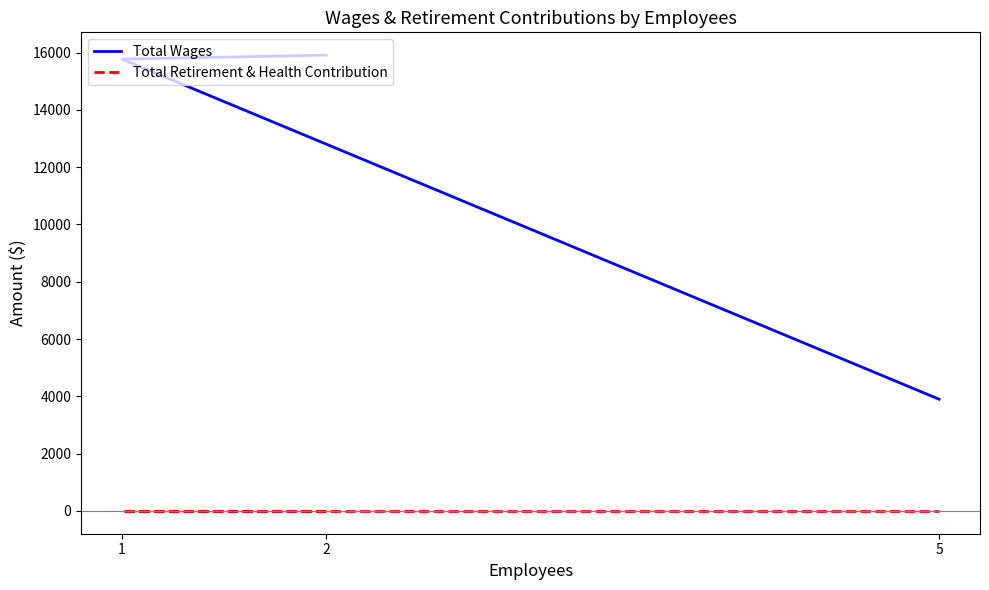

Reading right to left, what are all the values shown in this chart?

Total Wages: 5=3900	1=15773	2=15913
Total Retirement & Health Contribution: 5=0	1=0	2=0